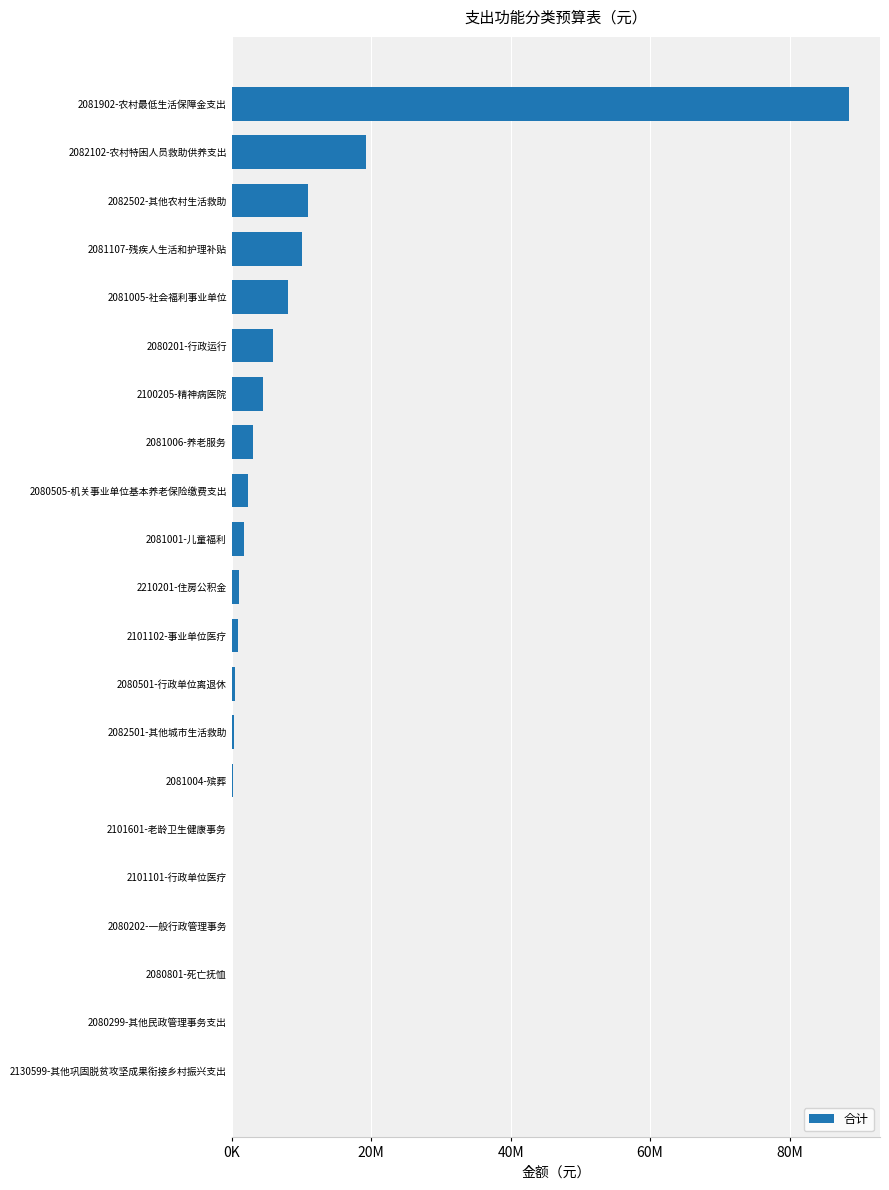

What is the sum of all values?

157505190